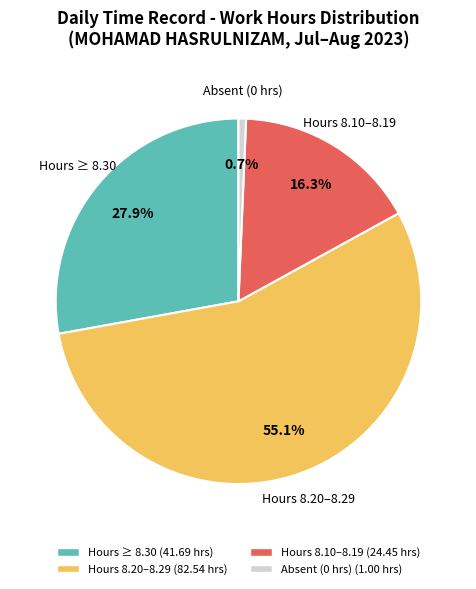

To the nearest percent, what is the difference between the largest and smallest slice percentages?

54%